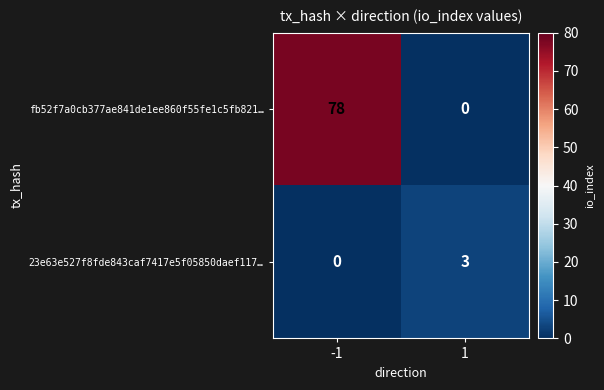

True or false: fb52f7a0cb377ae841de1ee860f55fe1c5fb821… has a value of -34 at 1.

False